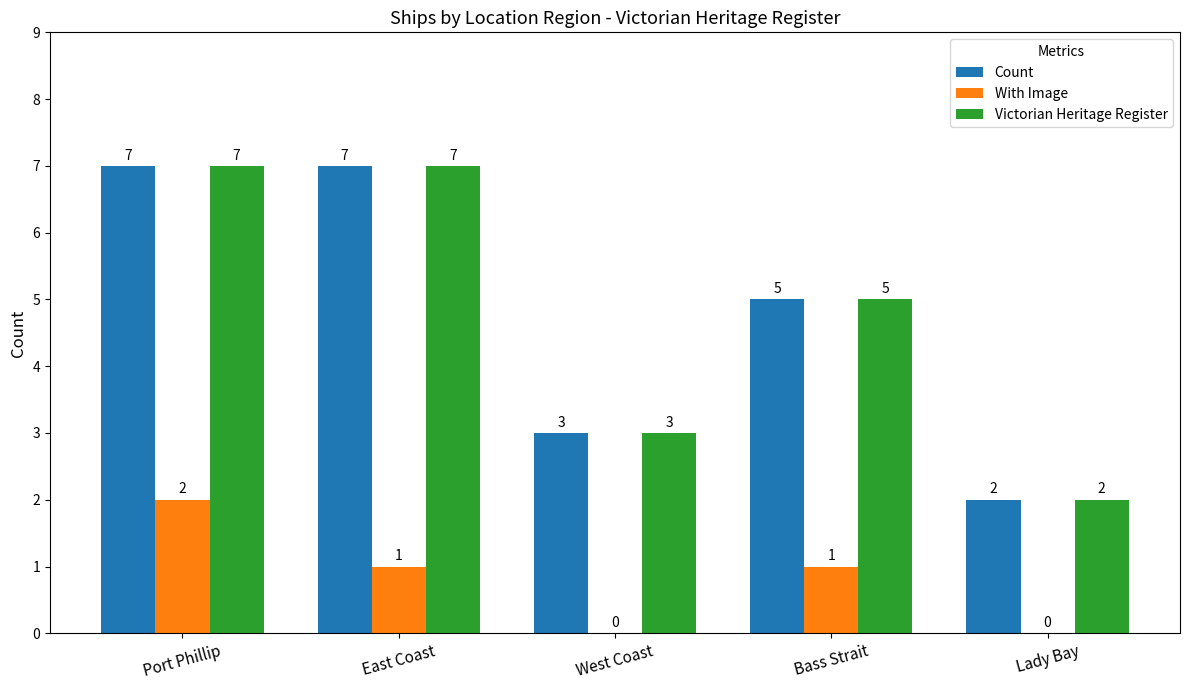

Reading left to right, transcribe all the data shown in this chart.

Count: 7	7	3	5	2
With Image: 2	1	0	1	0
Victorian Heritage Register: 7	7	3	5	2